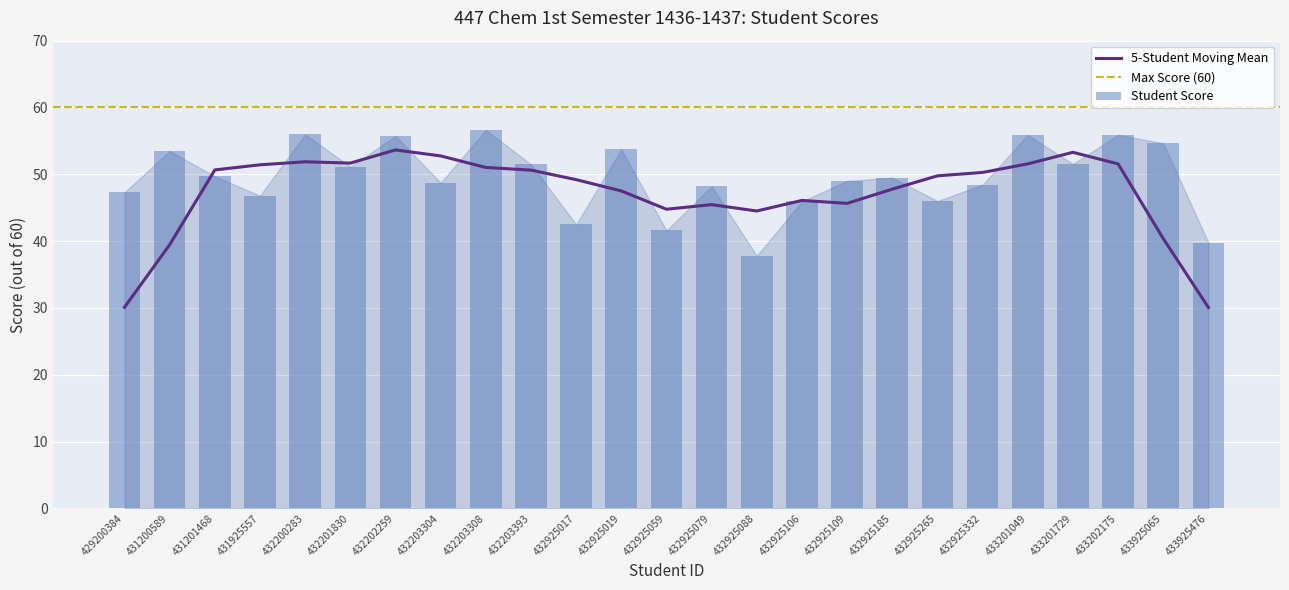

Are the bars horizontal?

No